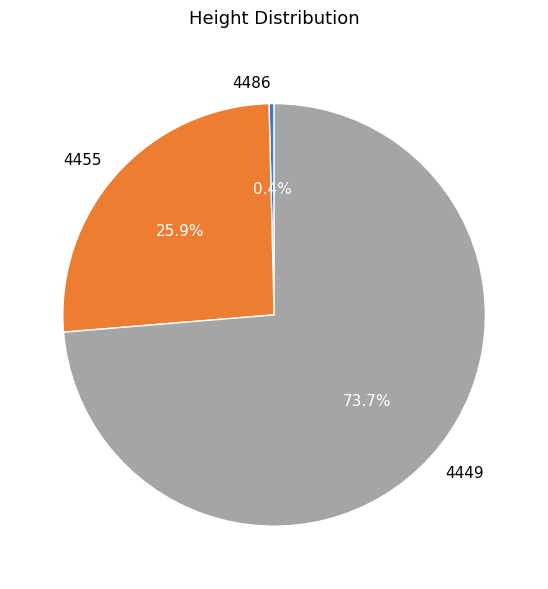

What is the largest slice in the pie chart?

4449